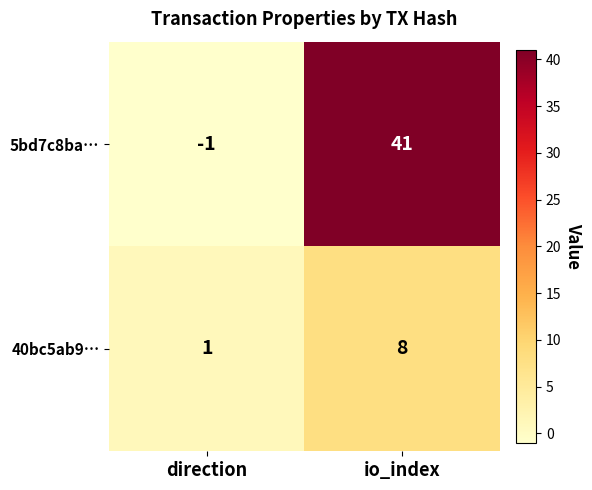

Which series has the widest spread of values?

5bd7c8ba…